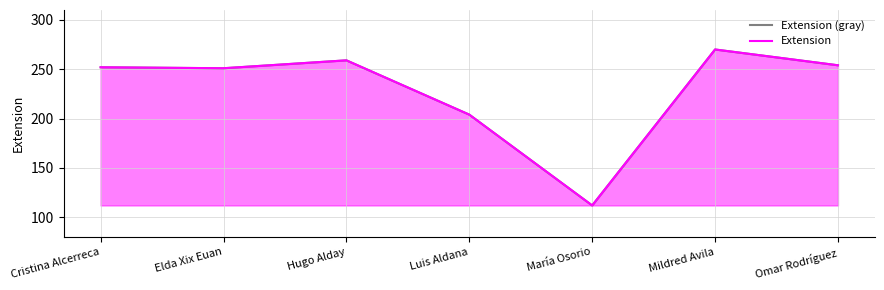

Reading right to left, extract all data points from this chart.

Extension (gray): 254	270	112	204	259	251	252
Extension: 254	270	112	204	259	251	252